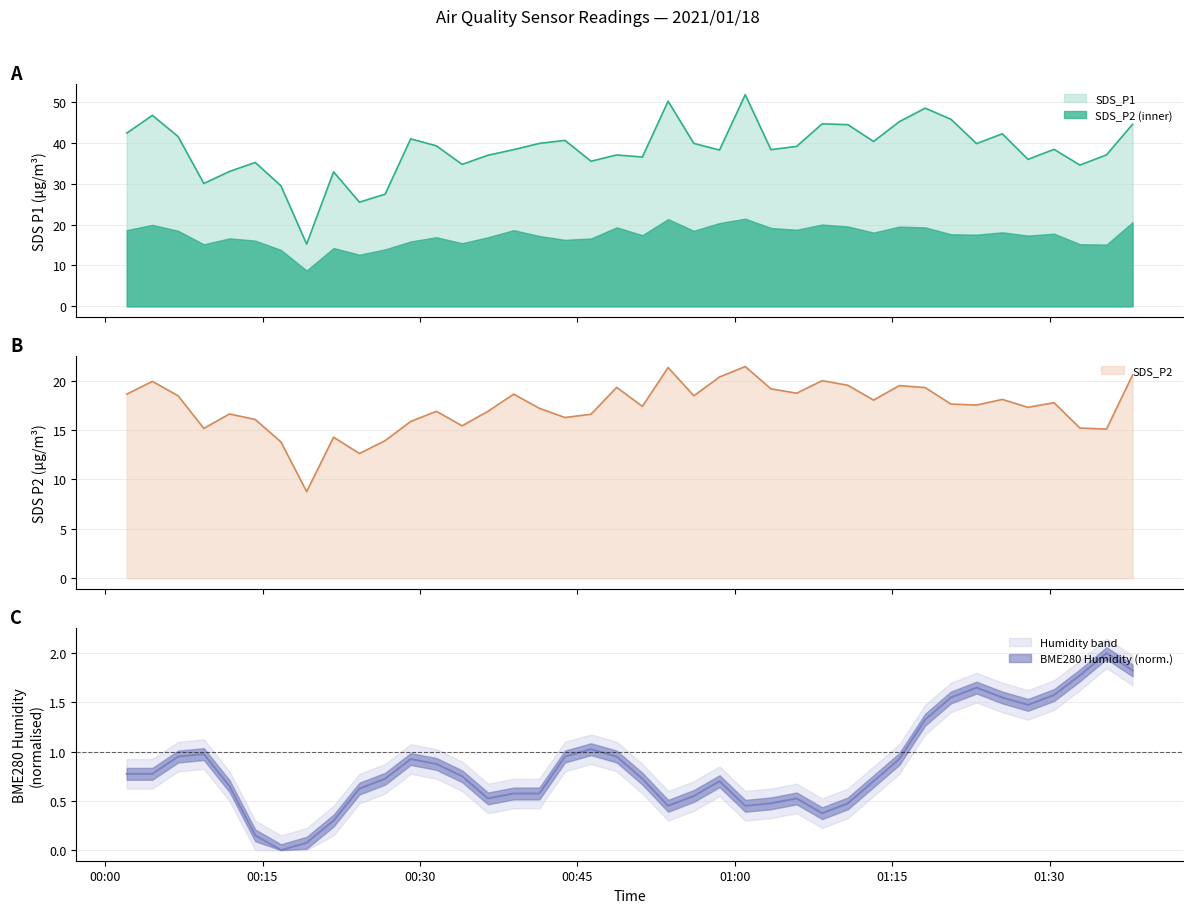

Is the value of SDS_P2 at 2021/01/18 01:37:55 greater than the value of BME280_humidity at 2021/01/18 01:08:20?

Yes